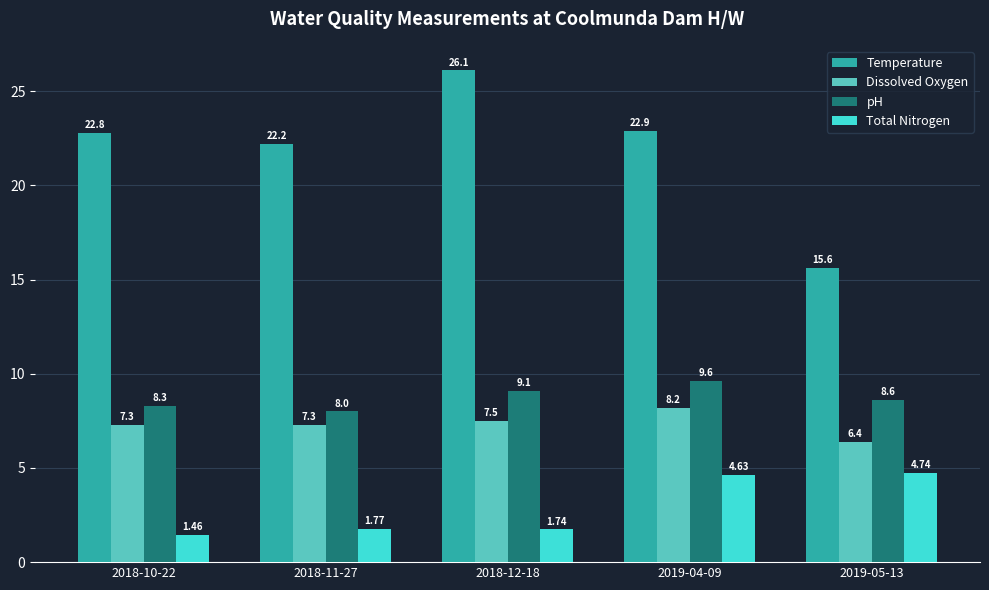

Rank the series by their maximum value, from lowest to highest.

Total Nitrogen, Dissolved Oxygen, pH, Temperature